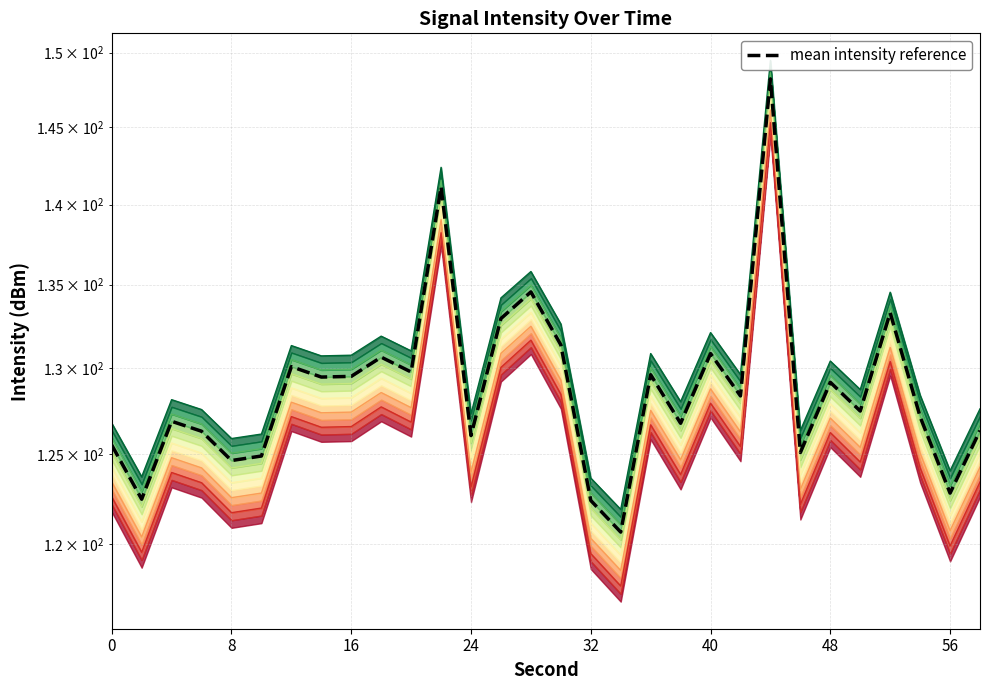

What is the approximate value of mid_intensity_2 at 38?

125.5